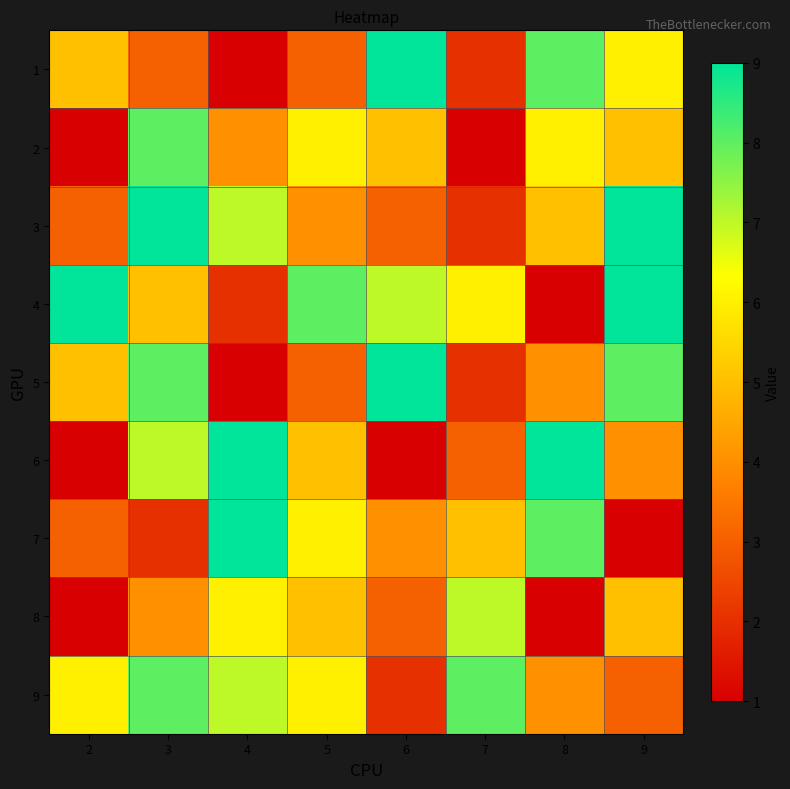

Which label corresponds to the largest value in the chart?

6